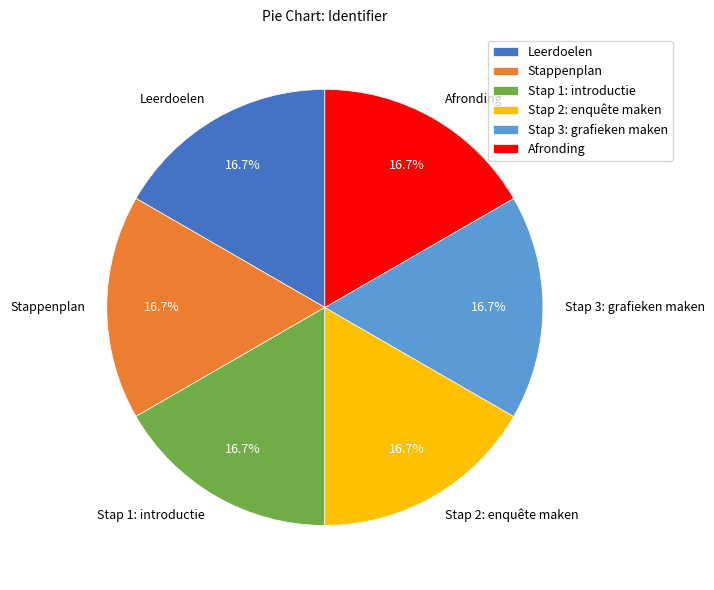

How many segments does this pie chart have?

6